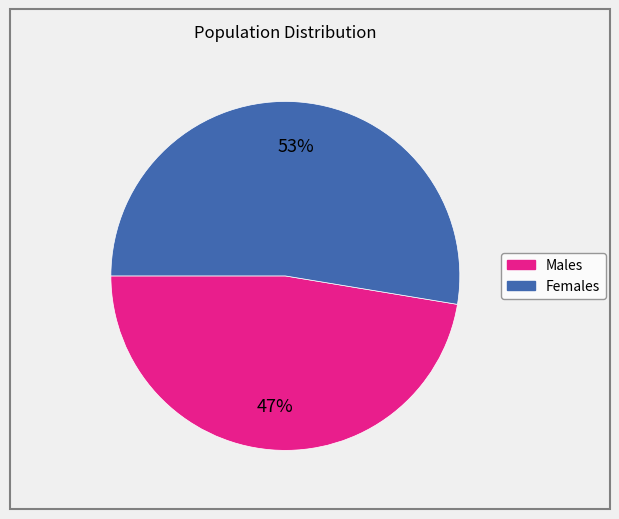

Is there any slice that represents more than half of the pie?

Yes